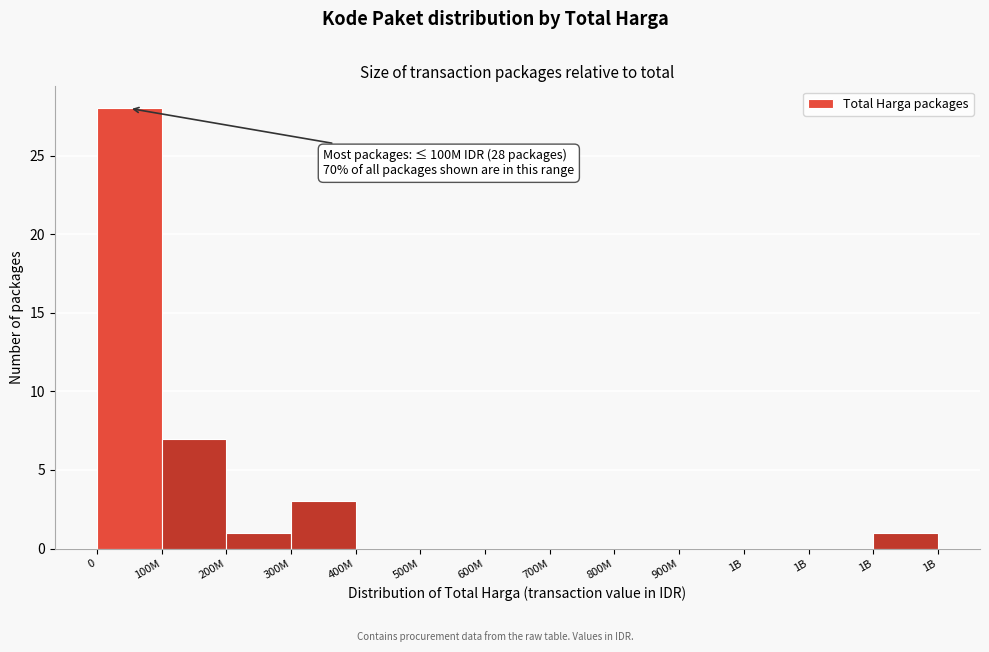

Are the bars horizontal?

No